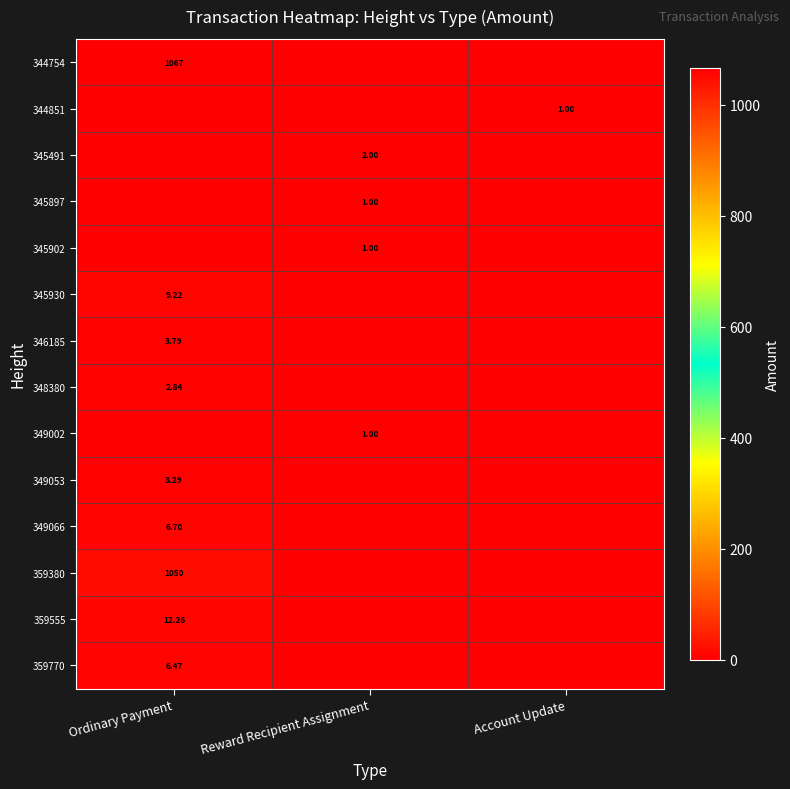

Which series has the largest range (max minus min)?

344754